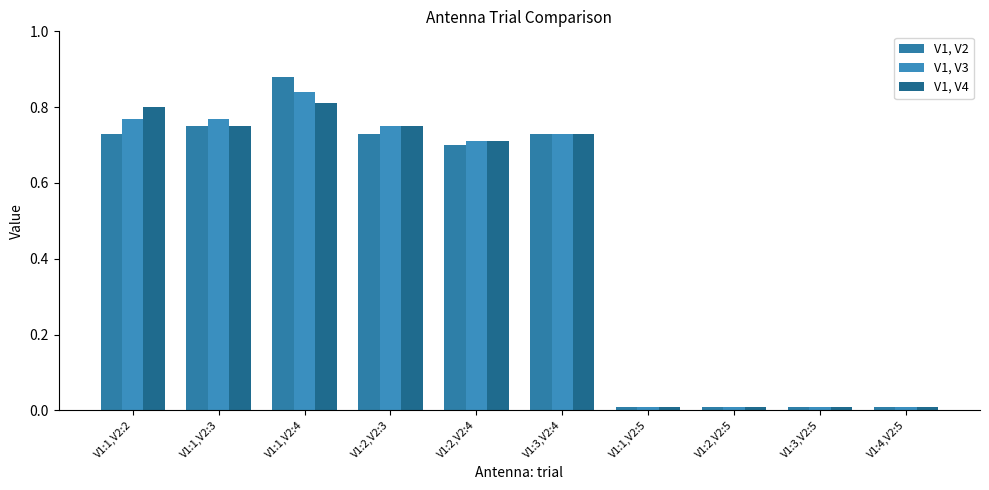

How many data points does each series have?

10